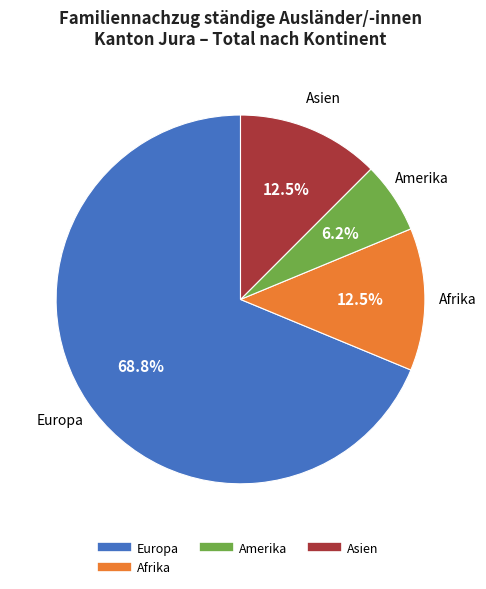

Is there a majority slice in this chart?

Yes